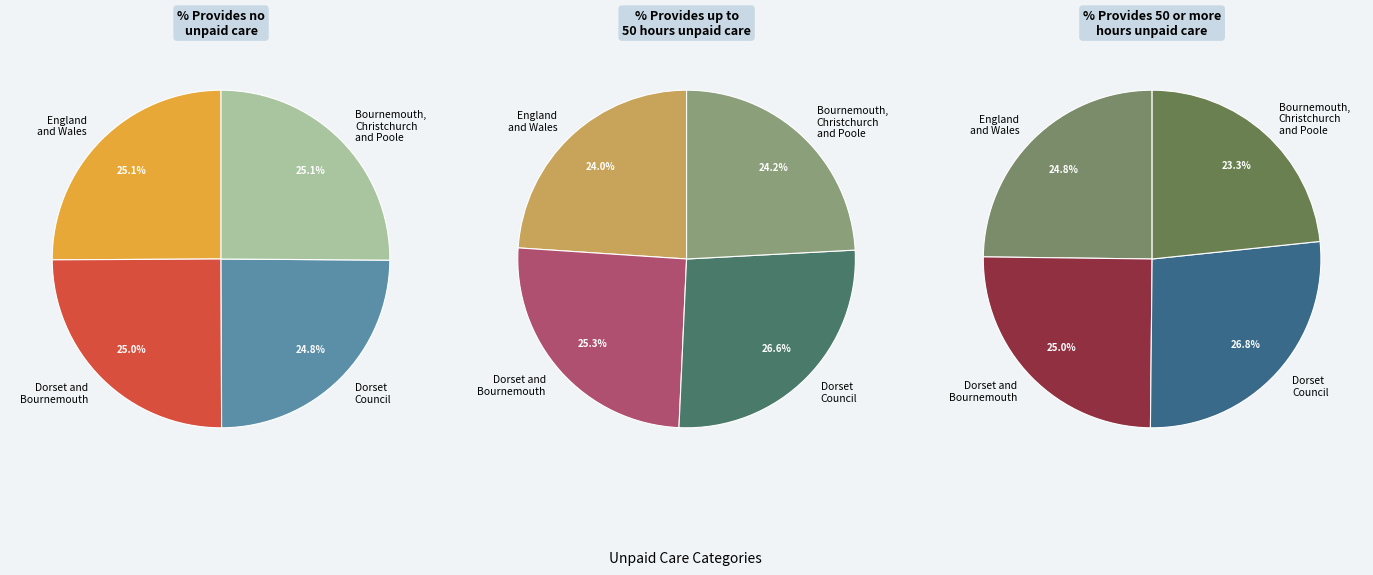

True or false: Bournemouth, Christchurch and Poole accounts for 12% of the total.

False